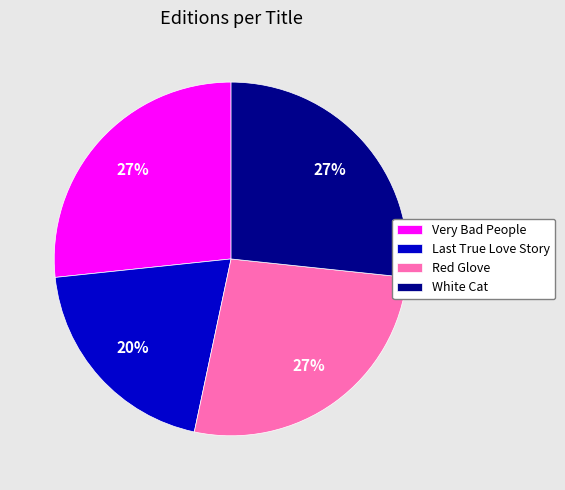

To the nearest percent, what percentage of the pie is White Cat?

27%